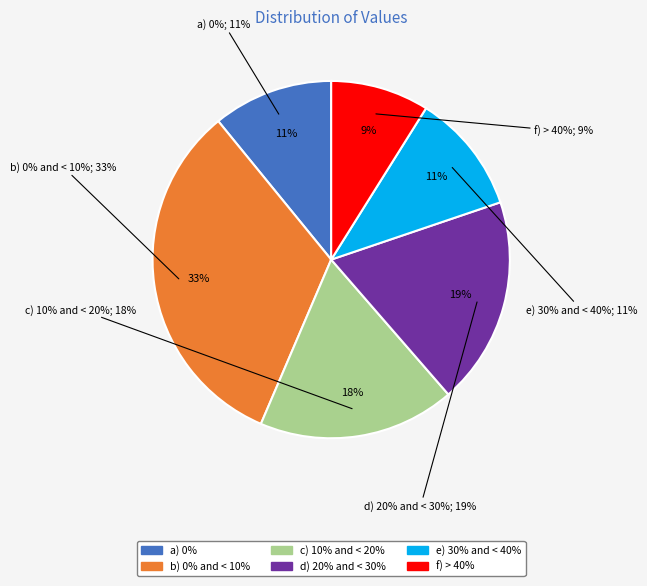

Combined, do c) 10% and < 20% and e) 30% and < 40% account for over 50%?

No